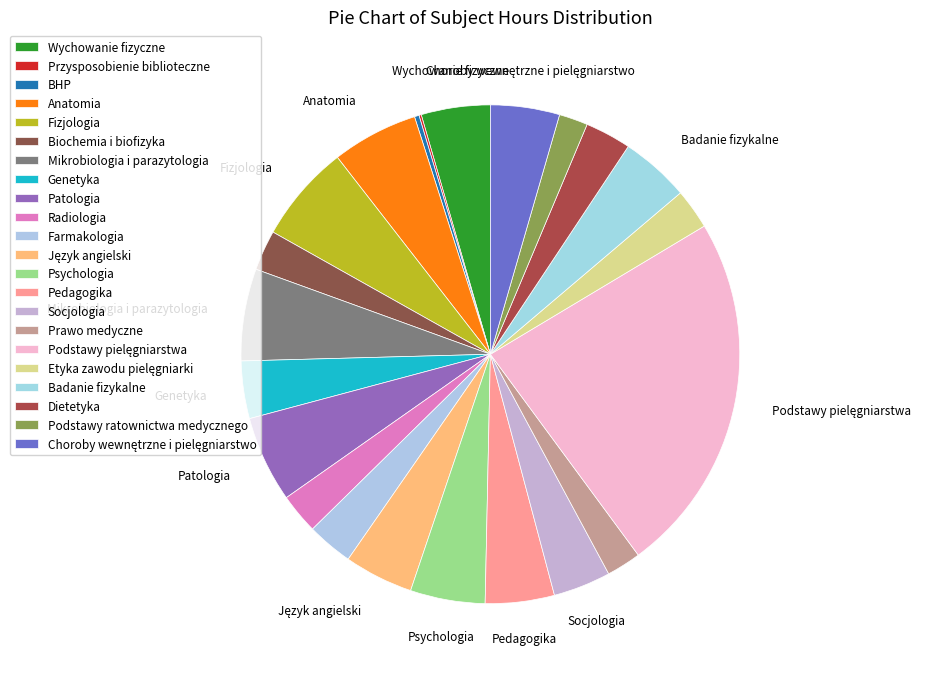

True or false: Podstawy ratownictwa medycznego accounts for 2% of the total.

True